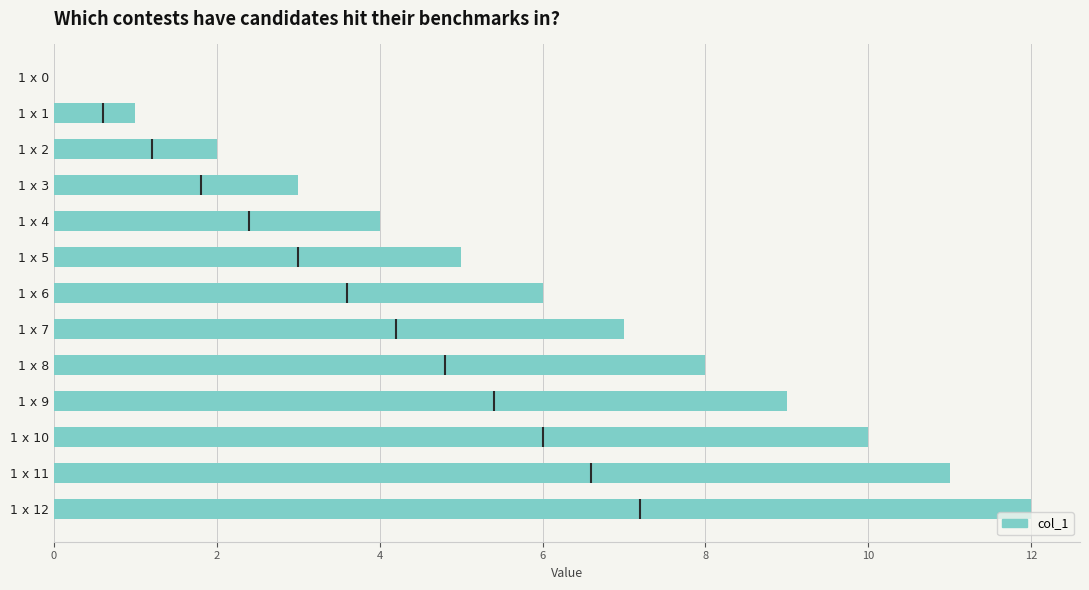

Which has a higher value, 1 x 0 or 1 x 12?

1 x 12